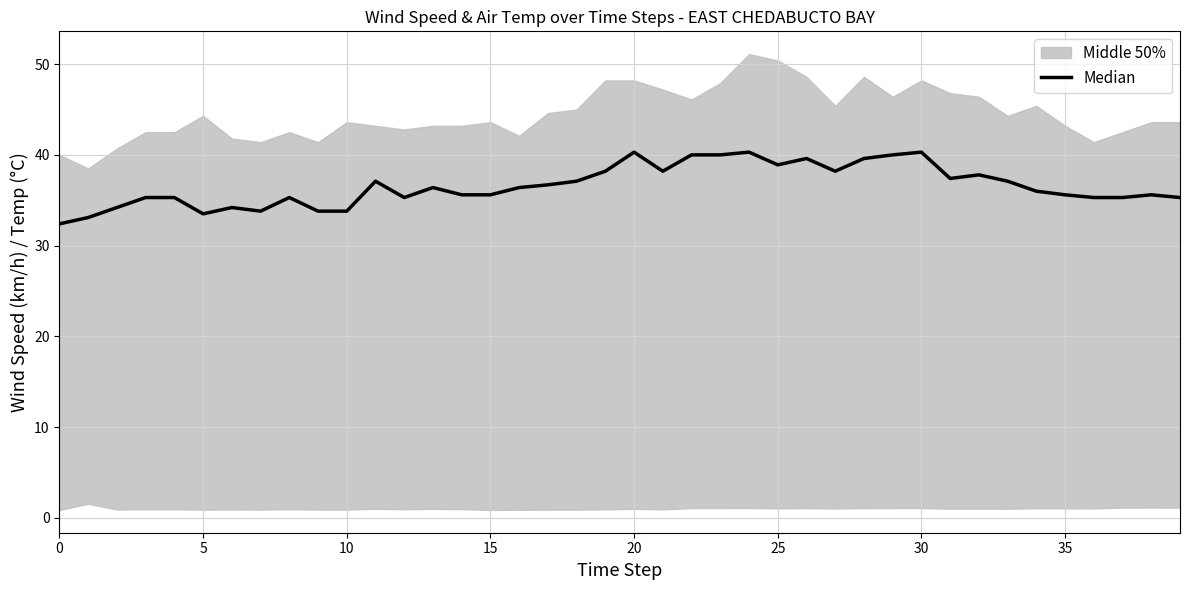

What is the label of the 38th point from the left?

37